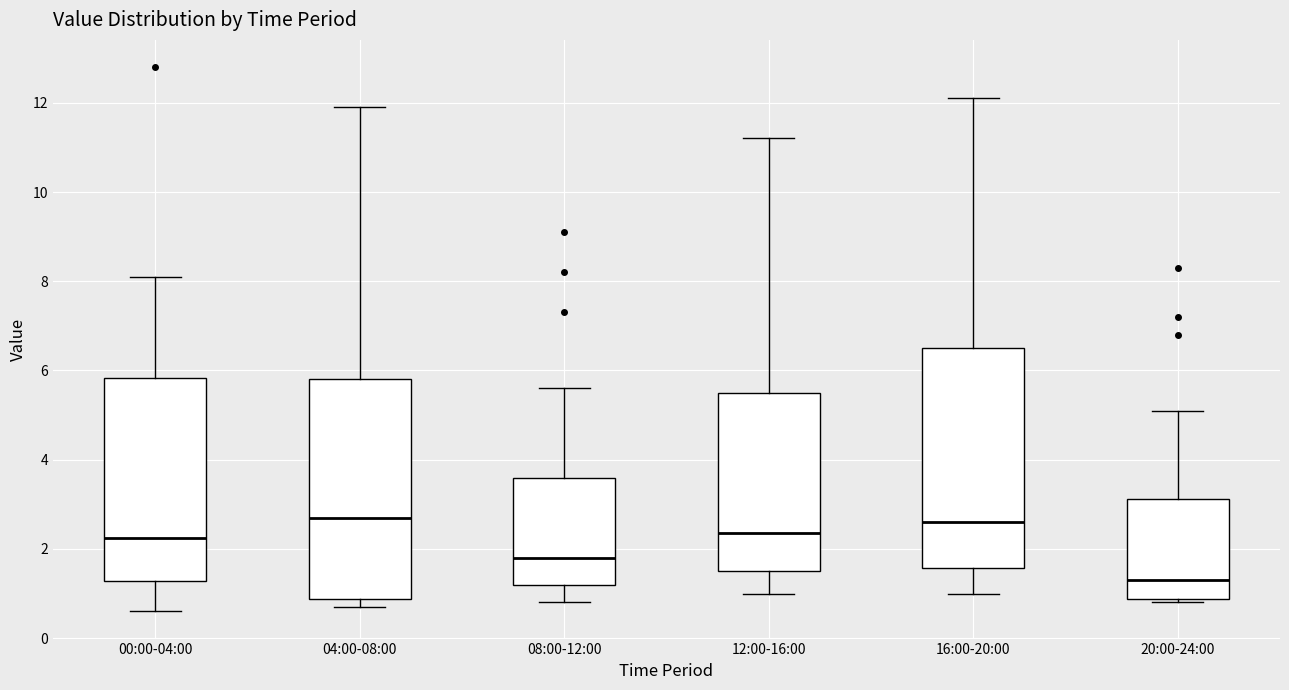

Reading left to right, transcribe this box plot: for each box, give where its median line is, the range the box spans, and where its two whiskers end, as read against the y-axis. The values are not printed on the chart, so give them approximately, as read against the axis.

00:00-04:00: median 2.2, box 1.2 to 5.8, whiskers 0.6 to 8.2
04:00-08:00: median 2.8, box 0.8 to 5.8, whiskers 0.8 (just below the box's lower edge) to 12.0
08:00-12:00: median 1.8, box 1.2 to 3.6, whiskers 0.8 to 5.6
12:00-16:00: median 2.4, box 1.6 to 5.6, whiskers 1.0 to 11.2
16:00-20:00: median 2.6, box 1.6 to 6.6, whiskers 1.0 to 12.2
20:00-24:00: median 1.4, box 0.8 to 3.2, whiskers 0.8 (just below the box's lower edge) to 5.2